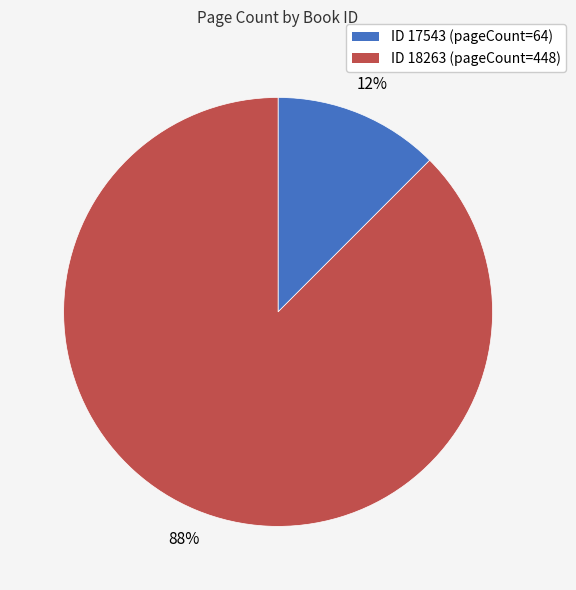

To the nearest percent, what is the average slice percentage?

50%